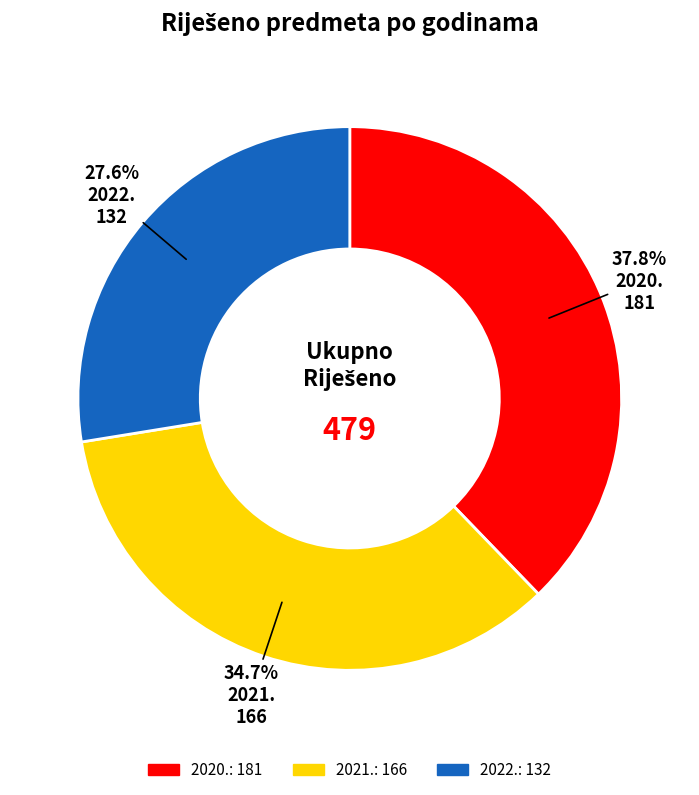

What is the smallest slice in the pie chart?

2022.